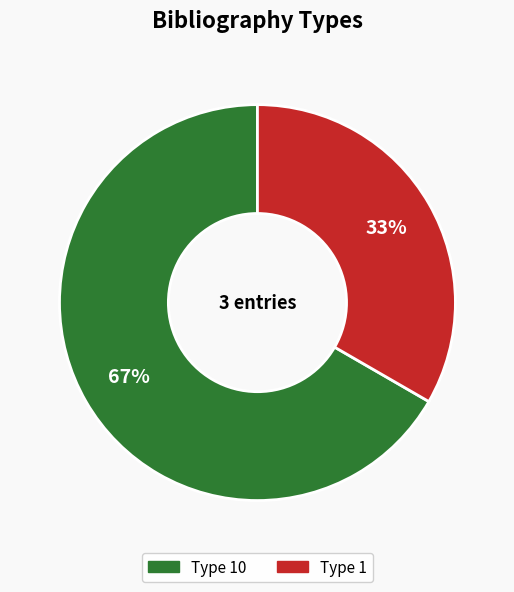

To the nearest percent, what is the average slice percentage?

50%